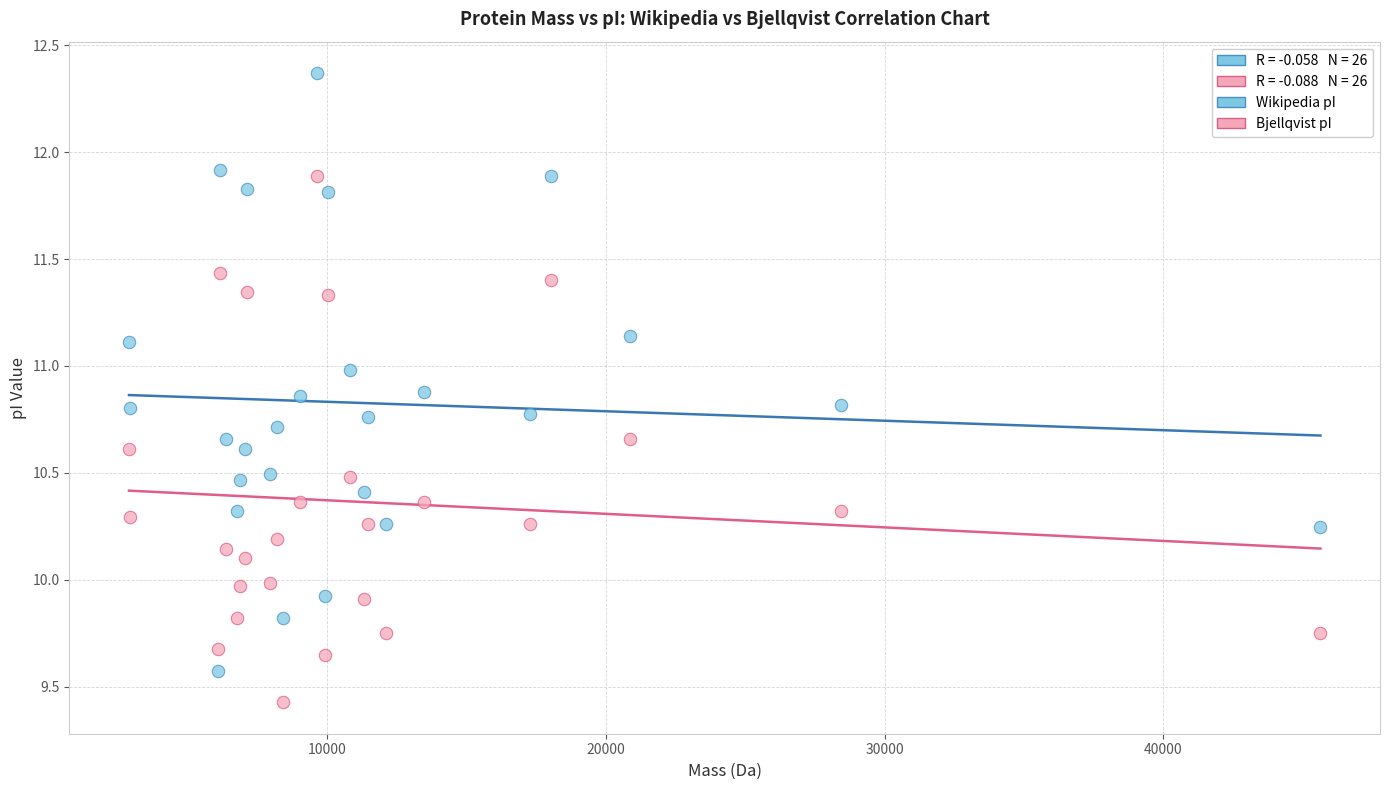

Which series has the largest Y range (max minus min)?

Wikipedia pI